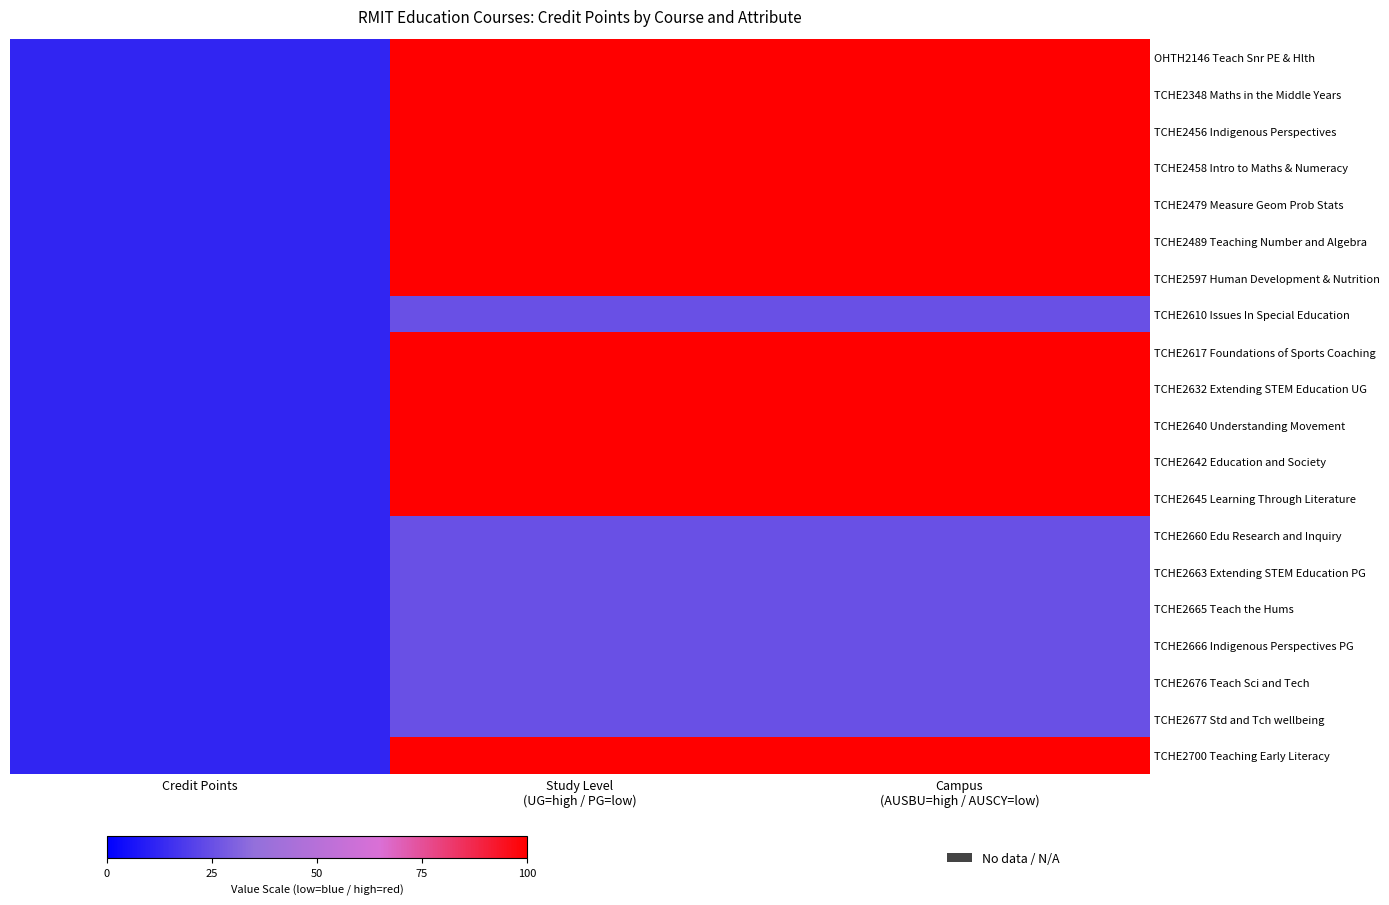

What is the smallest value displayed?

12